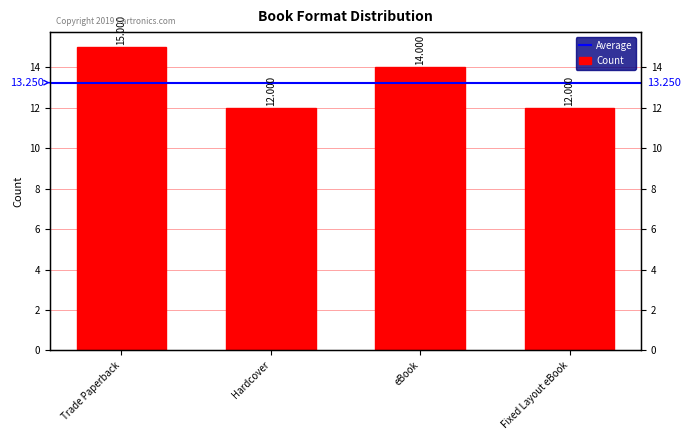

List the labels in order of value, largest first.

Trade Paperback, eBook, Hardcover, Fixed Layout eBook